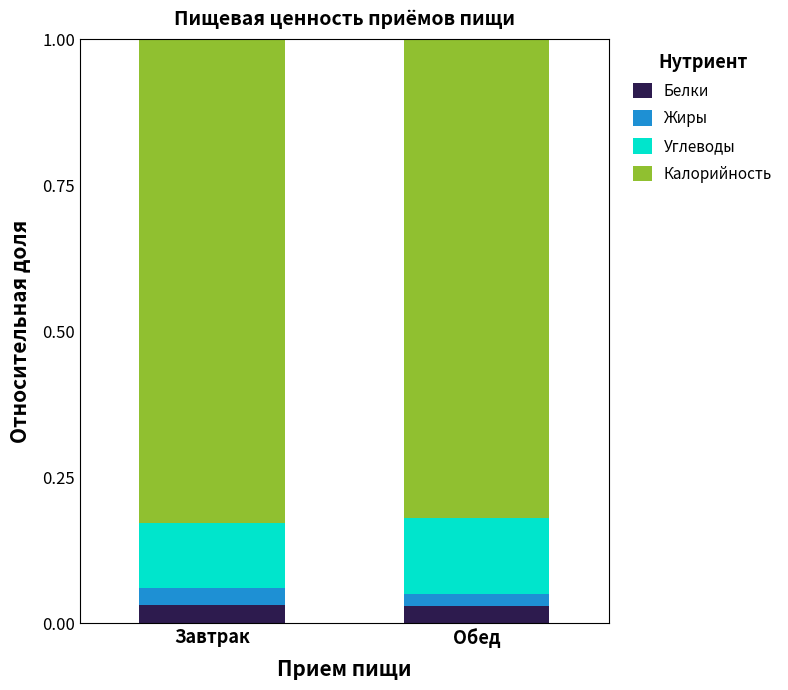

What is the total value across all series at Обед?

1.0